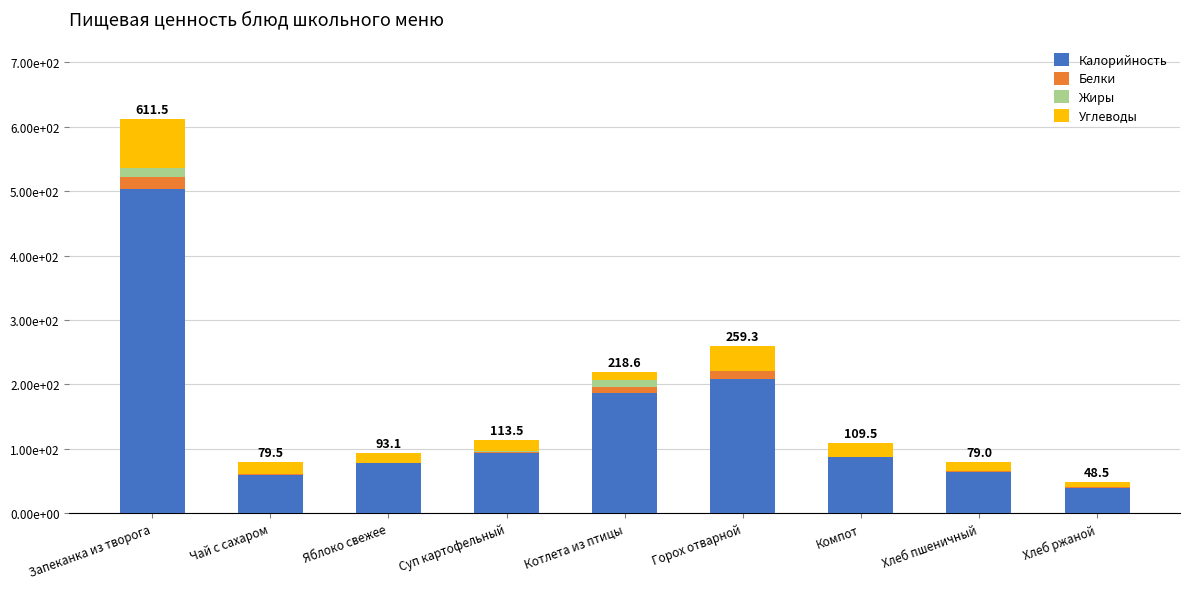

Are the bars horizontal?

No